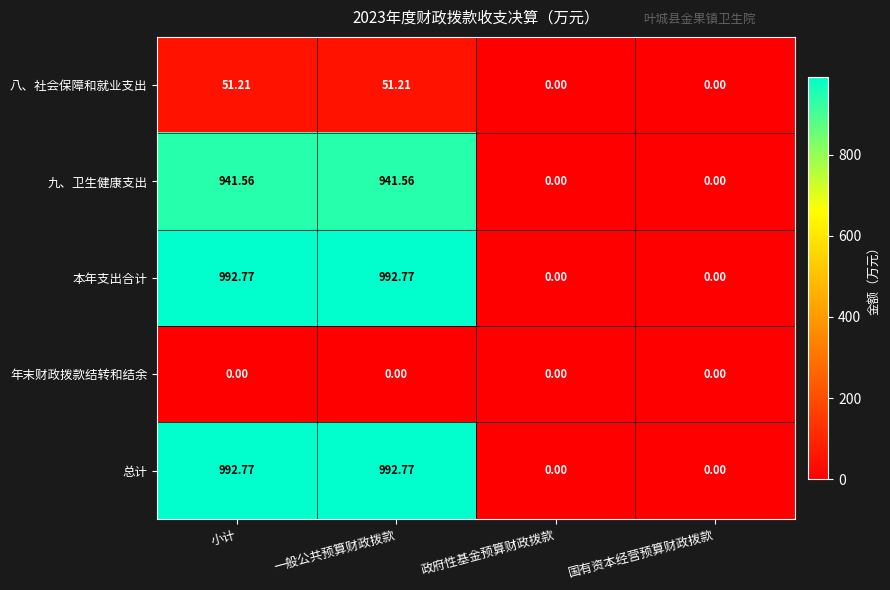

Where does the 九、卫生健康支出 series first go above 941?

小计